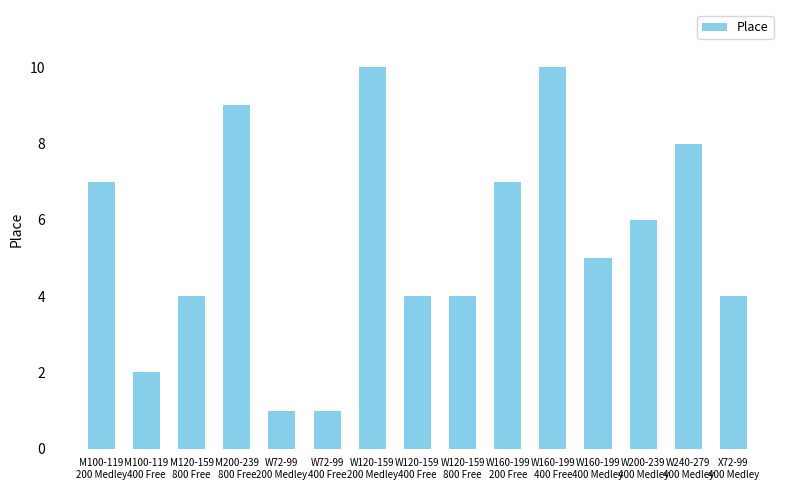

Reading left to right, list all the values displayed in this chart.

7	2	4	9	1	1	10	4	4	7	10	5	6	8	4